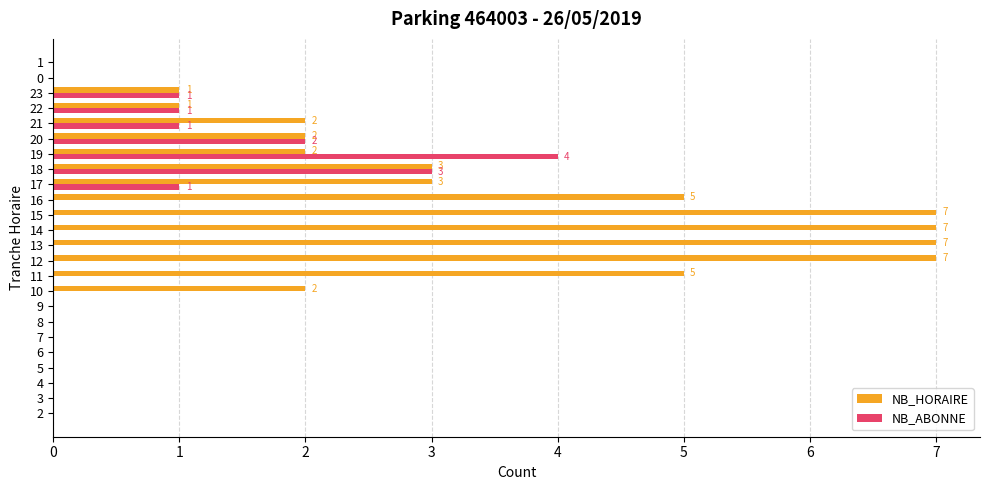

Which series has the largest total across all categories?

NB_HORAIRE